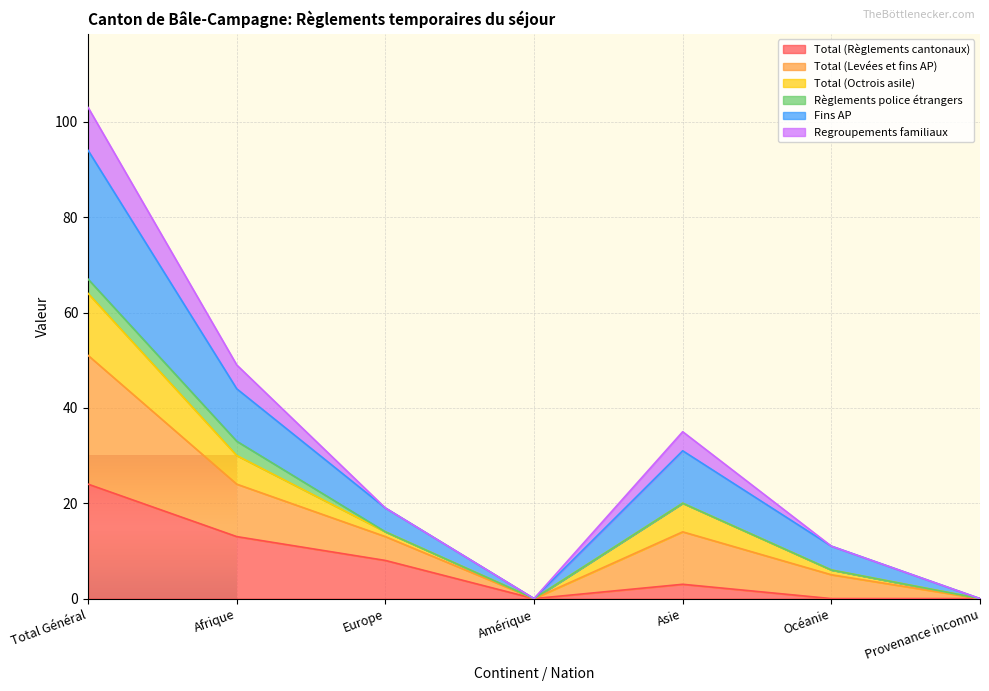

At which label does Fins AP first exceed 14?

Total Général